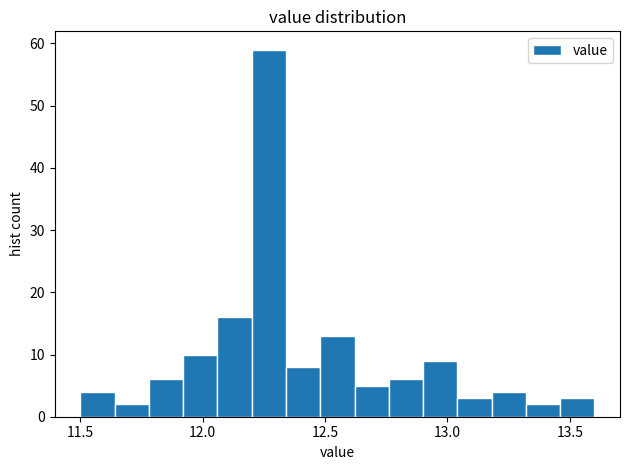

Around what value on the x-axis is the tallest bar? Give the approximate position of its centre, as read against the axis.

12.25